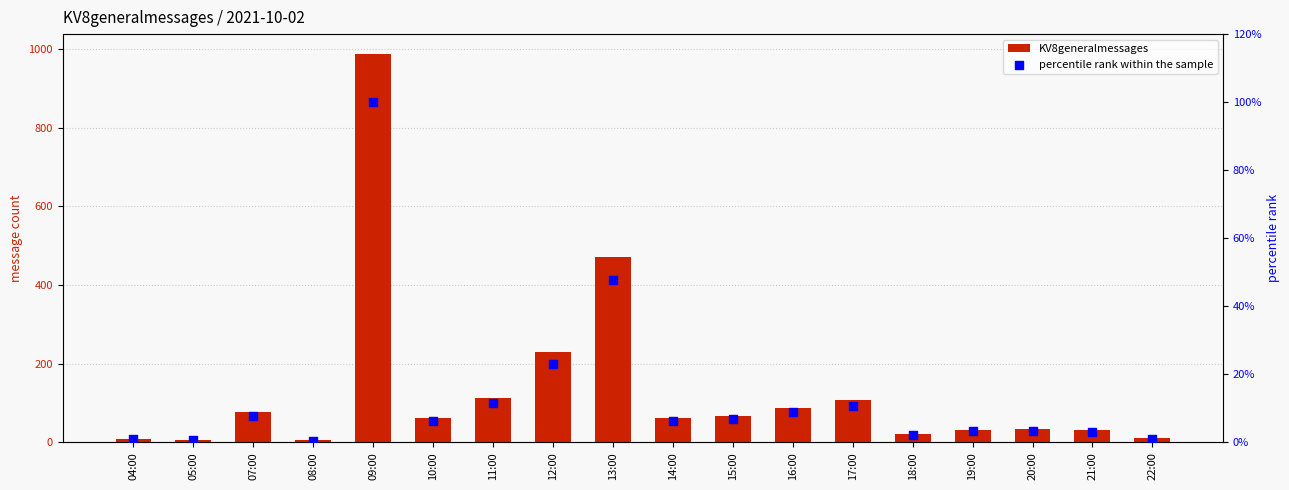

What are all the series names shown in the legend?

KV8generalmessages, percentile rank within the sample